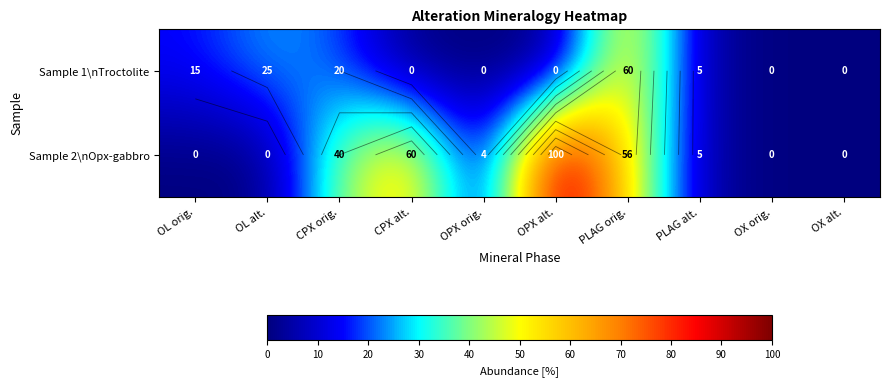

How many data points in Sample 2\nOpx-gabbro are less than 5?

5